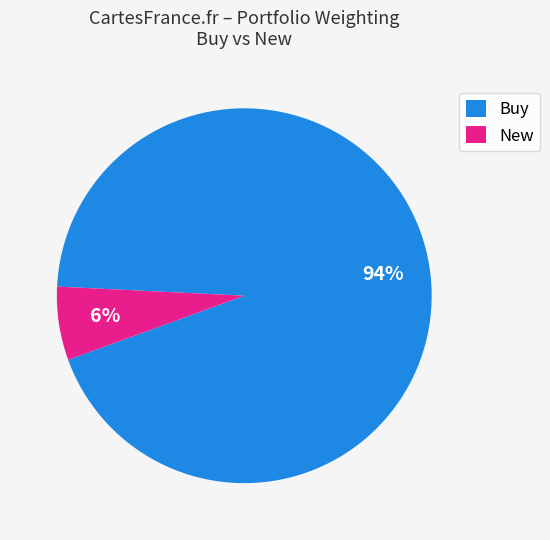

Does any single category account for the majority?

Yes